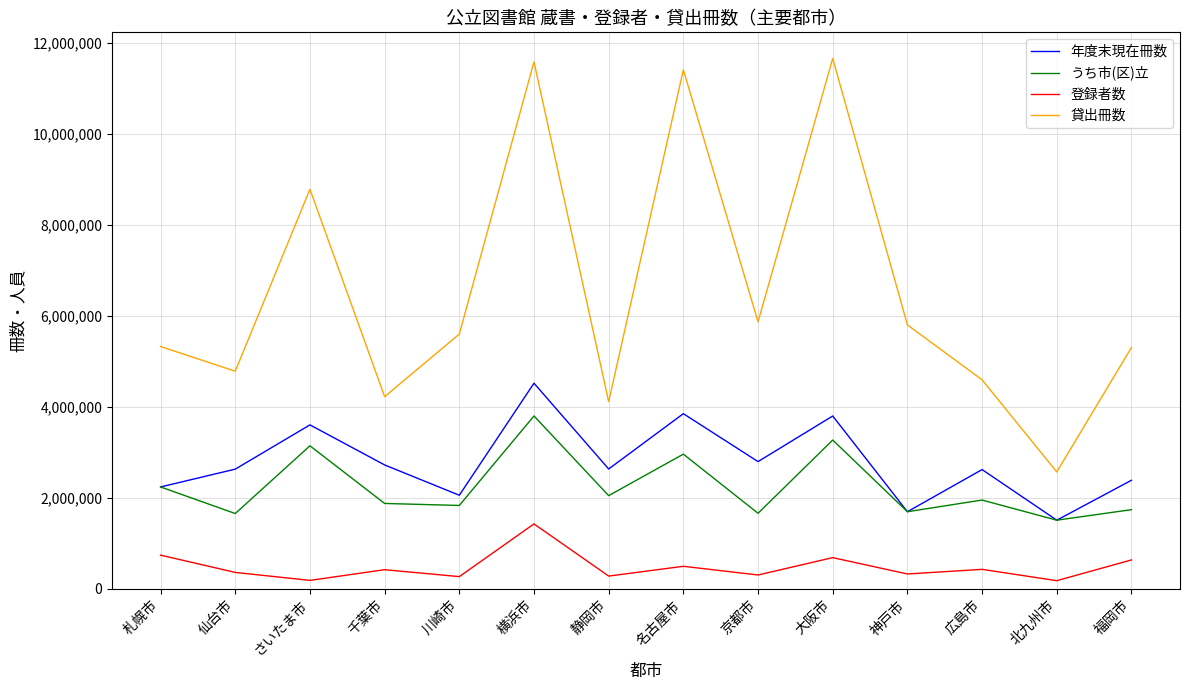

Which series has the widest spread of values?

貸出冊数